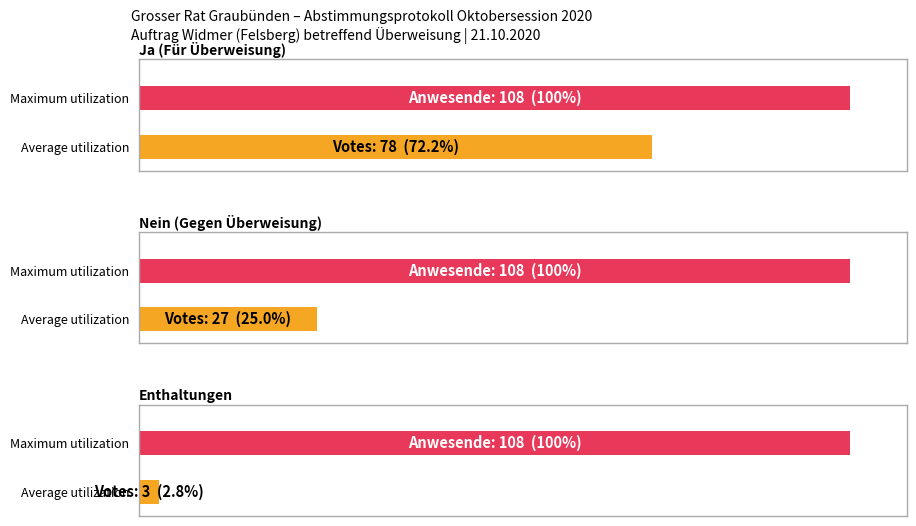

At how many categories does at least one series exceed 88?

3